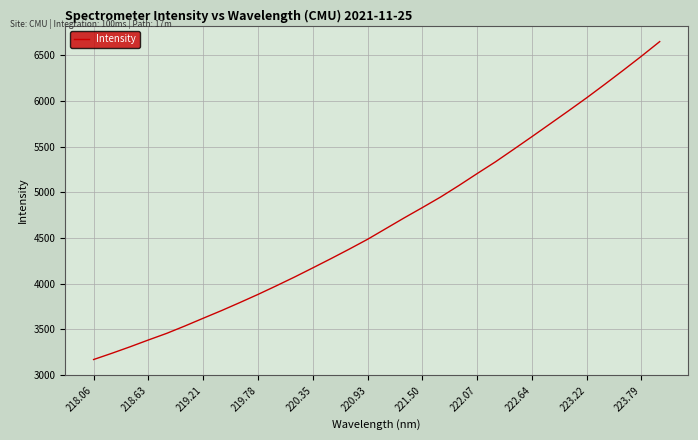

Does the chart have visible grid lines?

Yes